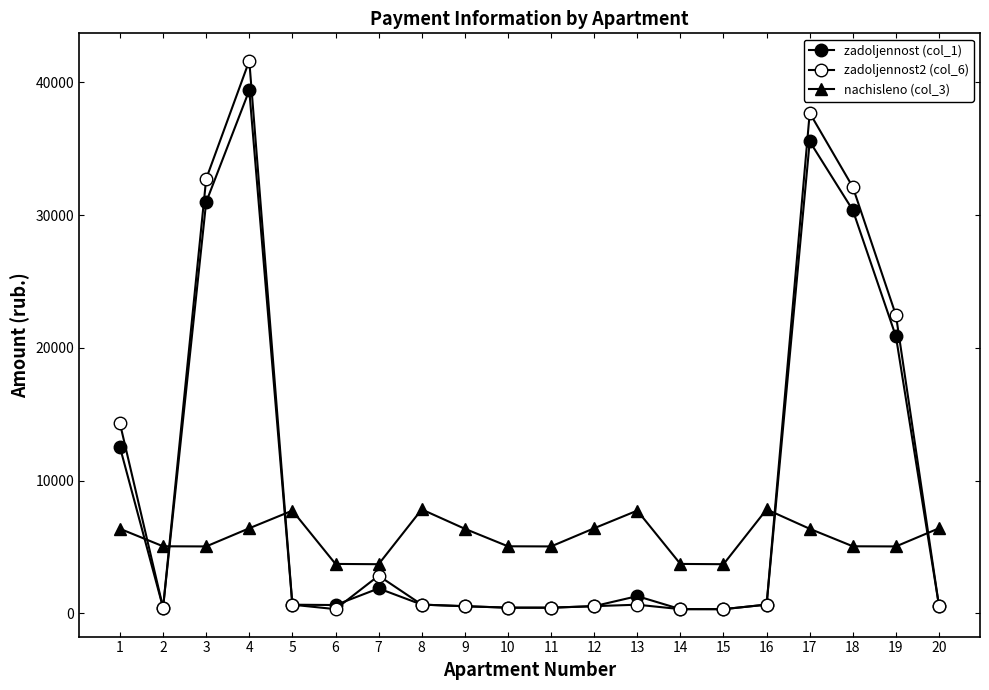

How many lines are shown in the chart?

3